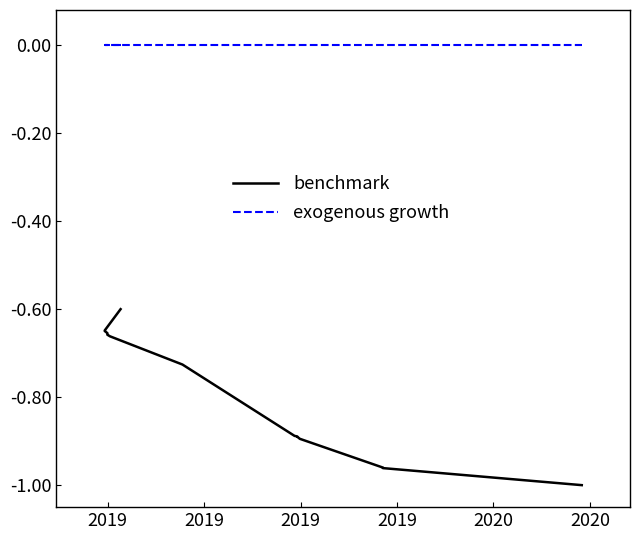

Is it true that benchmark equals -1.4 at 15?

False